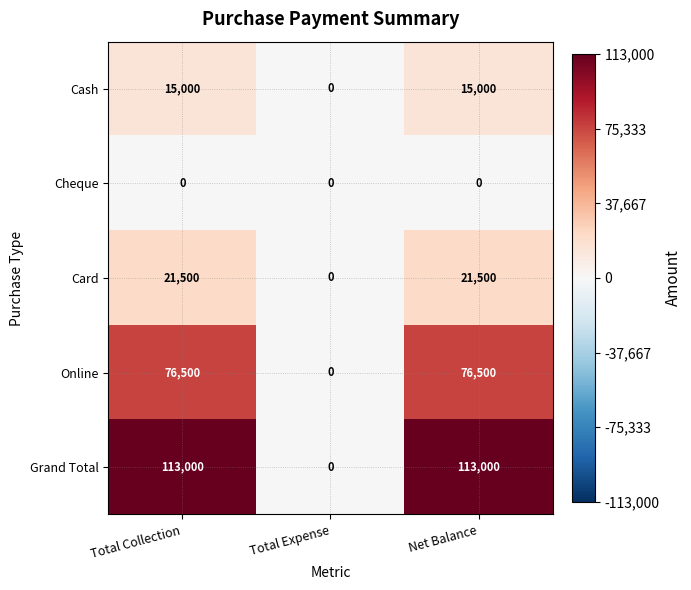

Reading left to right, what are all the values shown in this chart?

Cash: 15000	0	15000
Cheque: 0	0	0
Card: 21500	0	21500
Online: 76500	0	76500
Grand Total: 113000	0	113000